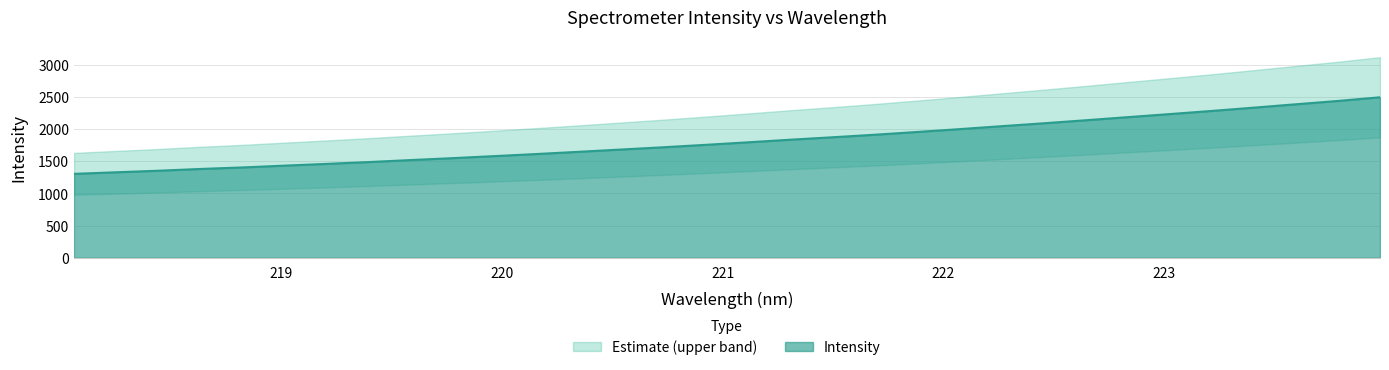

Which category has the highest value across all series?

223.9802